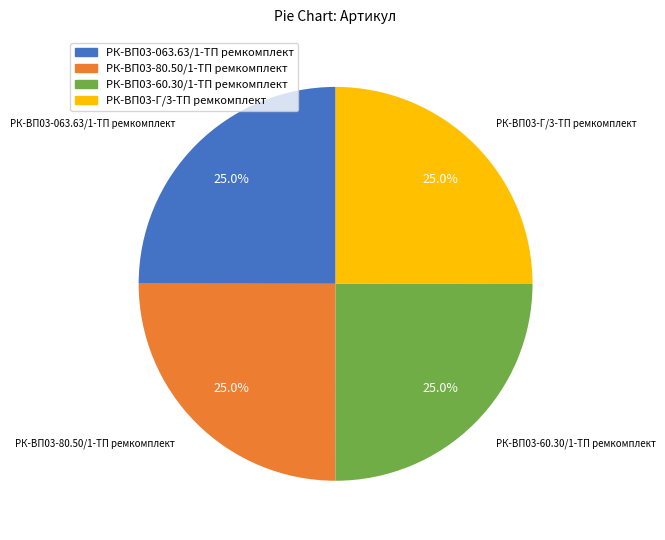

Is there any slice that represents more than half of the pie?

No